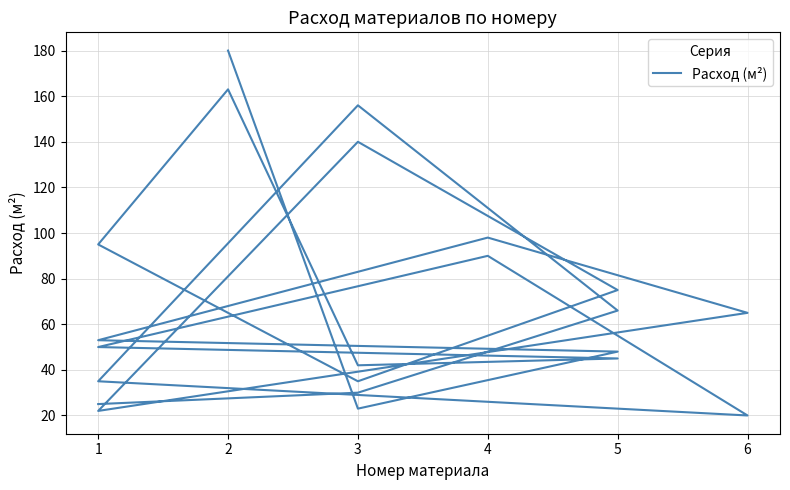

Rank the categories by value from highest to lowest.

2, 2, 3, 3, 4, 1, 4, 5, 5, 6, 1, 1, 5, 5, 3, 1, 3, 3, 1, 3, 1, 6